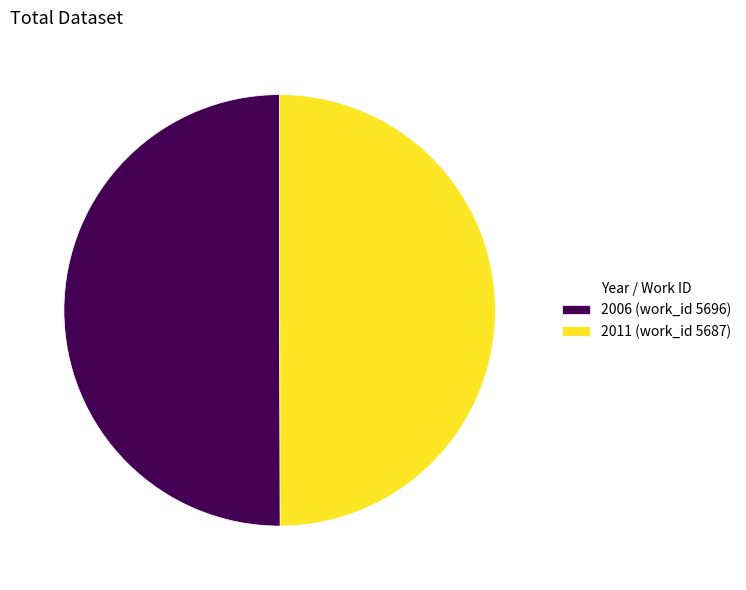

The 2006 (work_id 5696) slice represents 65% of the pie. True or false?

False